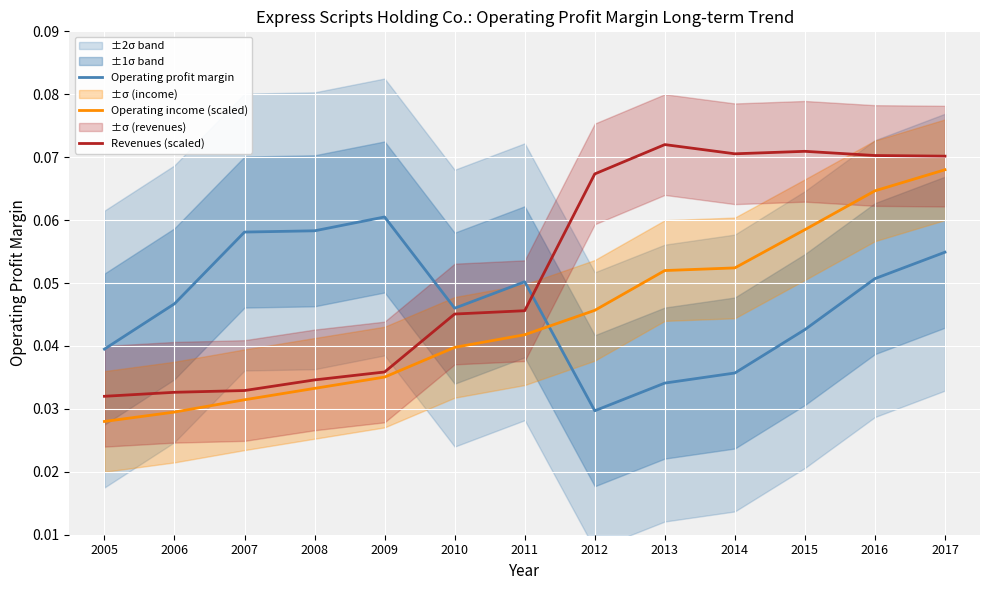

Reading right to left, what are all the values shown in this chart?

Operating profit margin: 2017=0.1	2016=0.1	2015=0.0	2014=0.0	2013=0.0	2012=0.0	2011=0.1	2010=0.0	2009=0.1	2008=0.1	2007=0.1	2006=0.0	2005=0.0
Operating income (scaled): 2017=0.1	2016=0.1	2015=0.1	2014=0.1	2013=0.1	2012=0.0	2011=0.0	2010=0.0	2009=0.0	2008=0.0	2007=0.0	2006=0.0	2005=0.0
Revenues (scaled): 2017=0.1	2016=0.1	2015=0.1	2014=0.1	2013=0.1	2012=0.1	2011=0.0	2010=0.0	2009=0.0	2008=0.0	2007=0.0	2006=0.0	2005=0.0